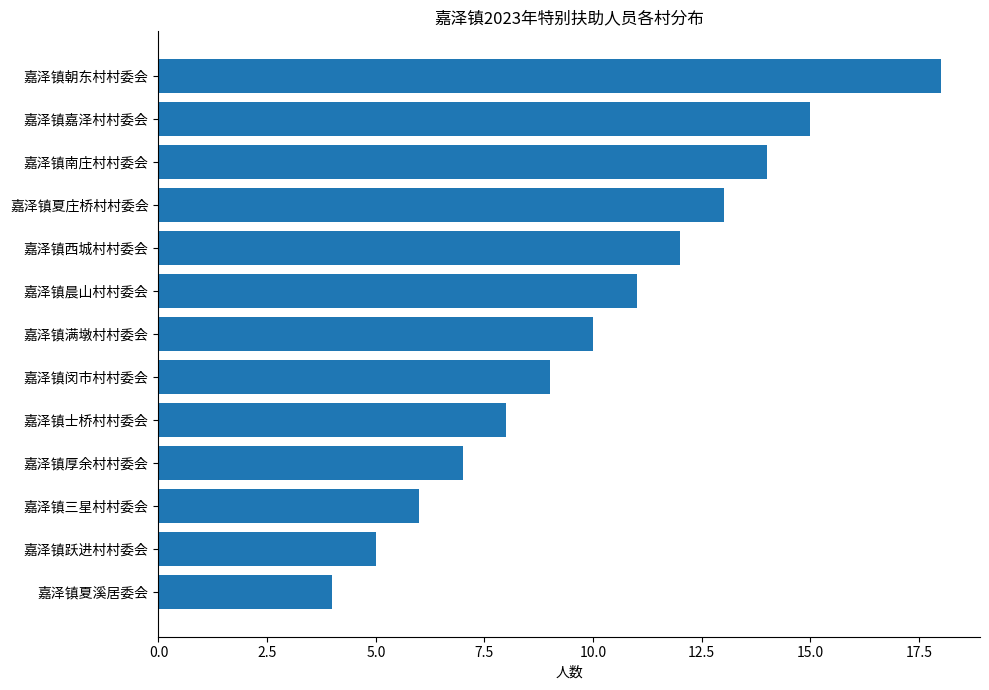

What is the average value?

10